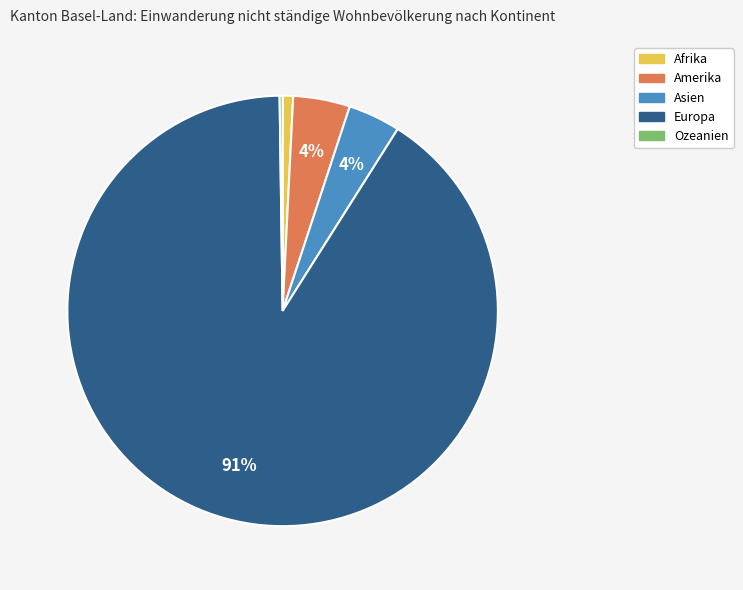

Is it true that Europa is 91% of the pie?

True